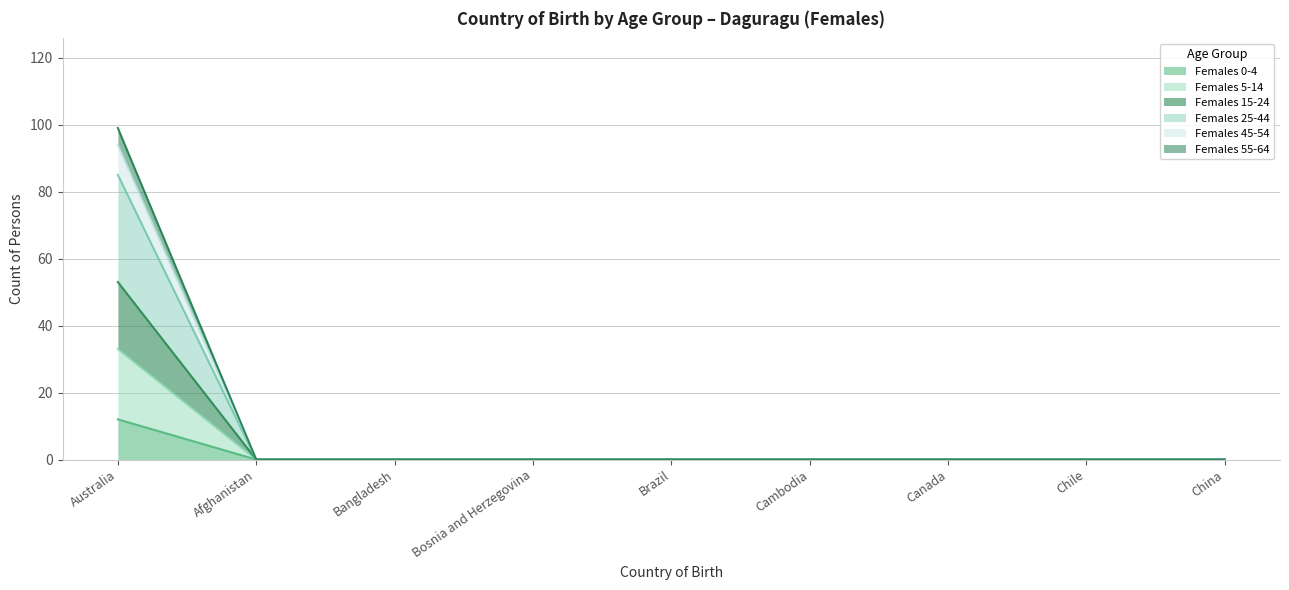

What position from the left is Afghanistan?

2